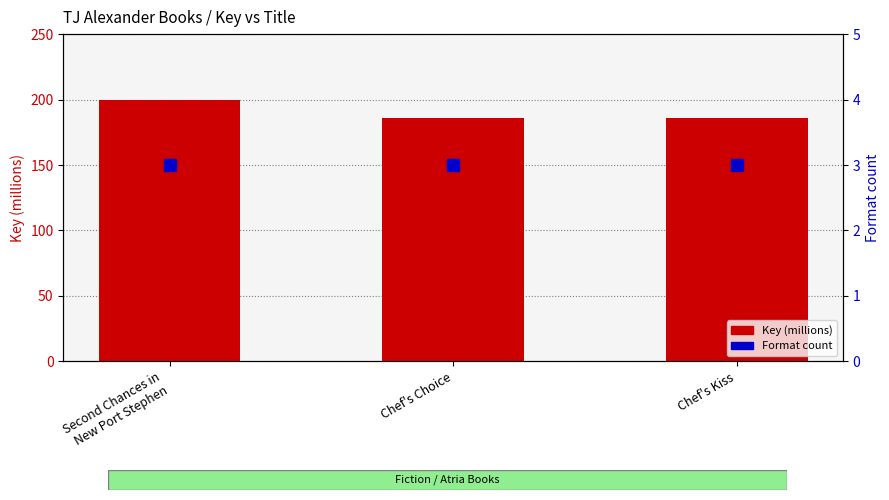

Which series has the largest range (max minus min)?

Key (millions)